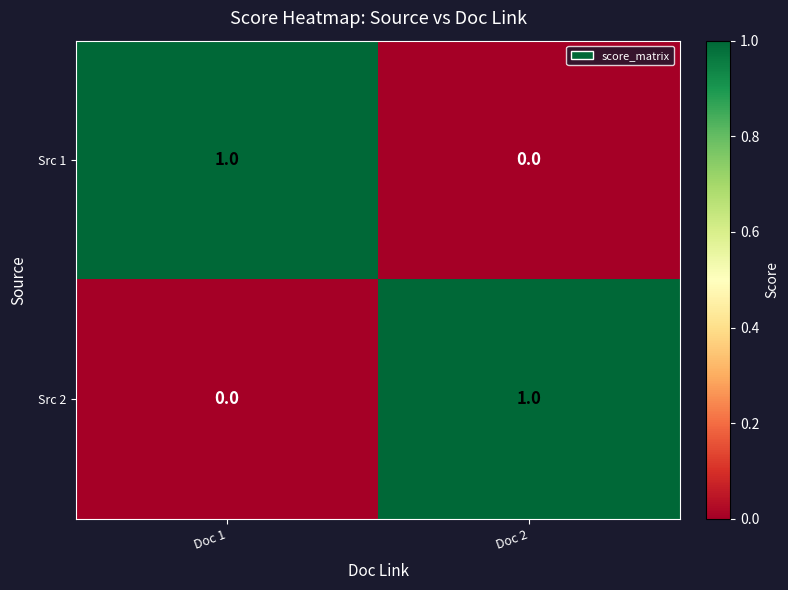

At Doc 1, list the series in order from smallest to largest.

Src 2, Src 1